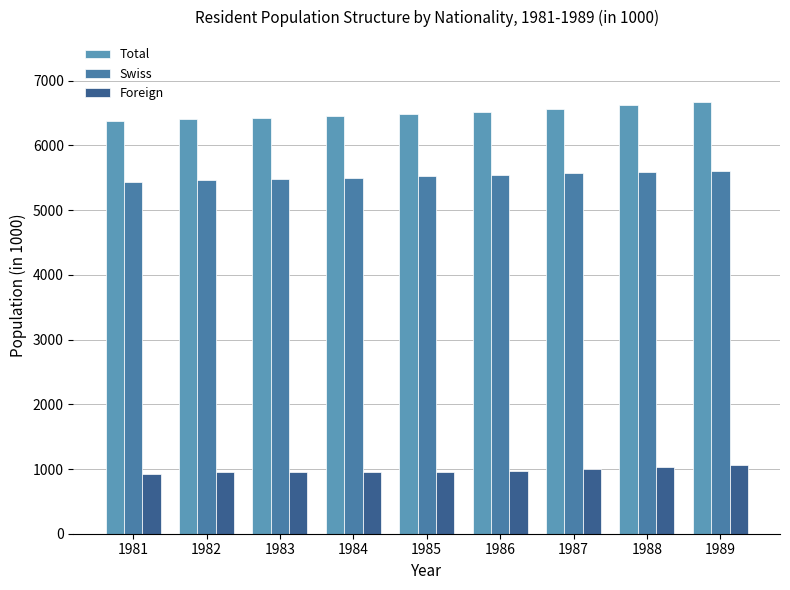

What is the spread (max minus min) of values at 1982?

5462.8